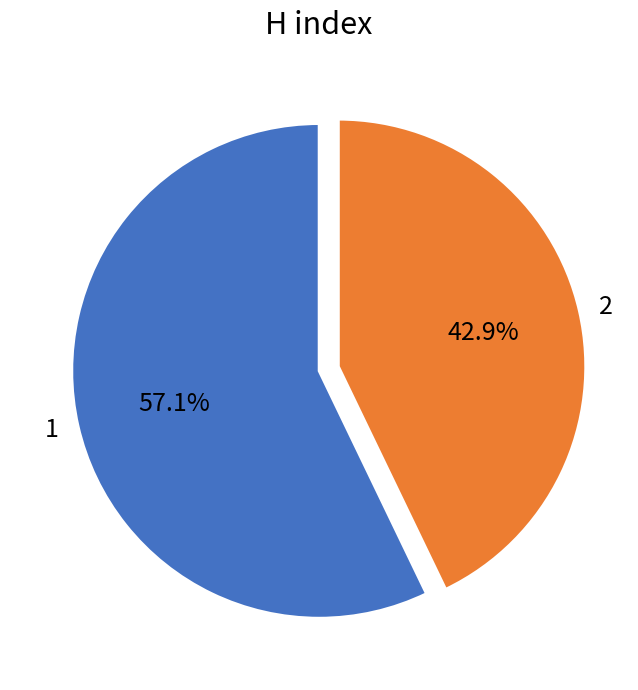

Which slice is the smallest?

2